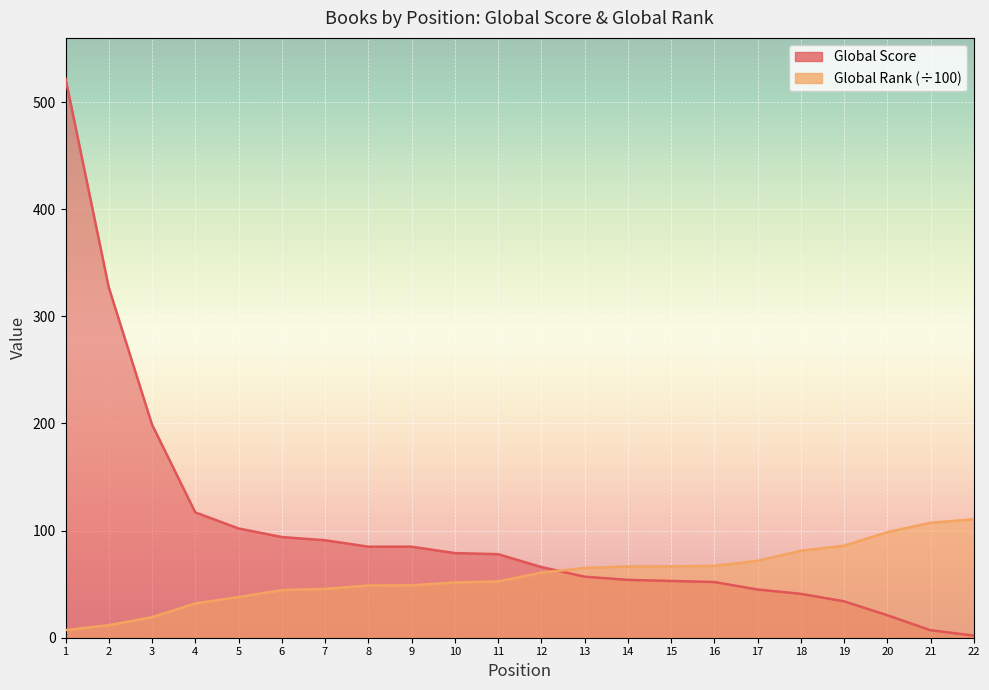

How many times do Global Score and Global Rank (scaled) cross each other?

1